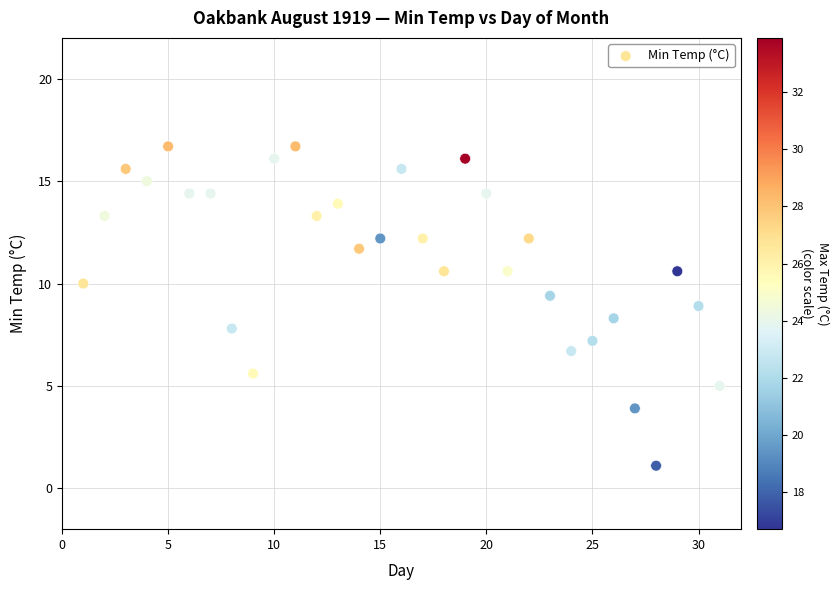

What is the range of X values (max minus min)?

30.0